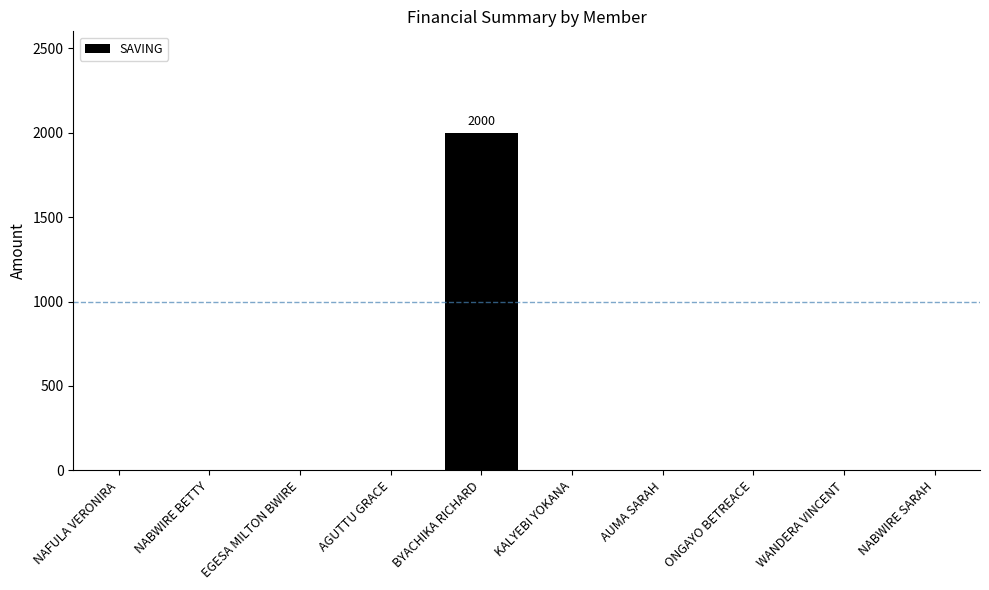

What is the change in value from BYACHIKA RICHARD to AUMA SARAH?

-2000